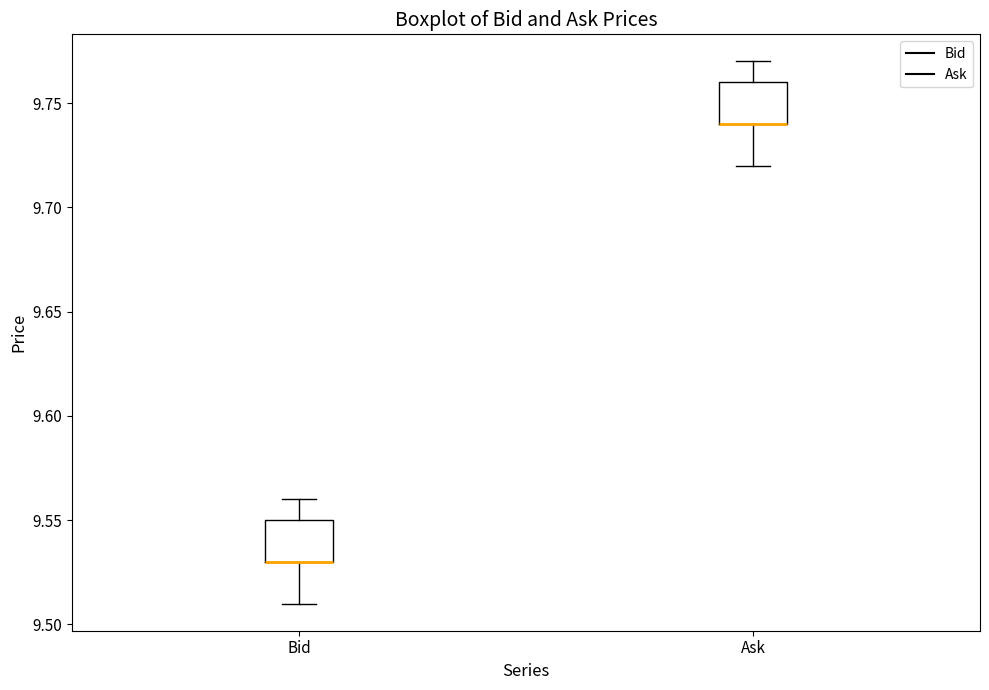

Reading left to right, read every box against the y-axis: the position of its median line, the range the box covers, and the ends of its whiskers. The values are not printed on the chart, so give them approximately, as read against the axis.

Bid: median 9.53 (drawn on the box's lower edge), box 9.53 to 9.55, whiskers 9.51 to 9.56
Ask: median 9.74 (drawn on the box's lower edge), box 9.74 to 9.76, whiskers 9.72 to 9.77